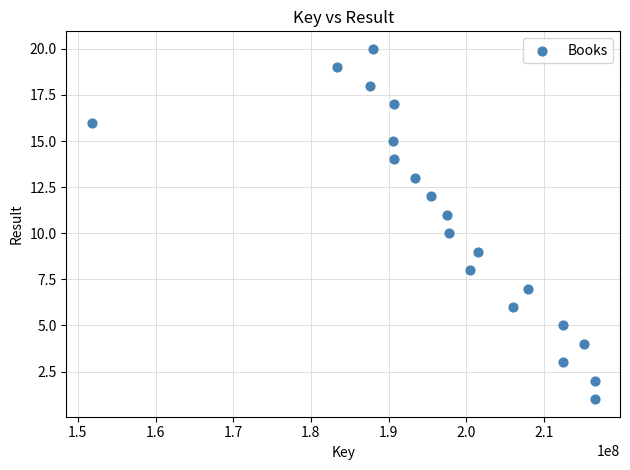

What is the range of Y values (max minus min)?

19